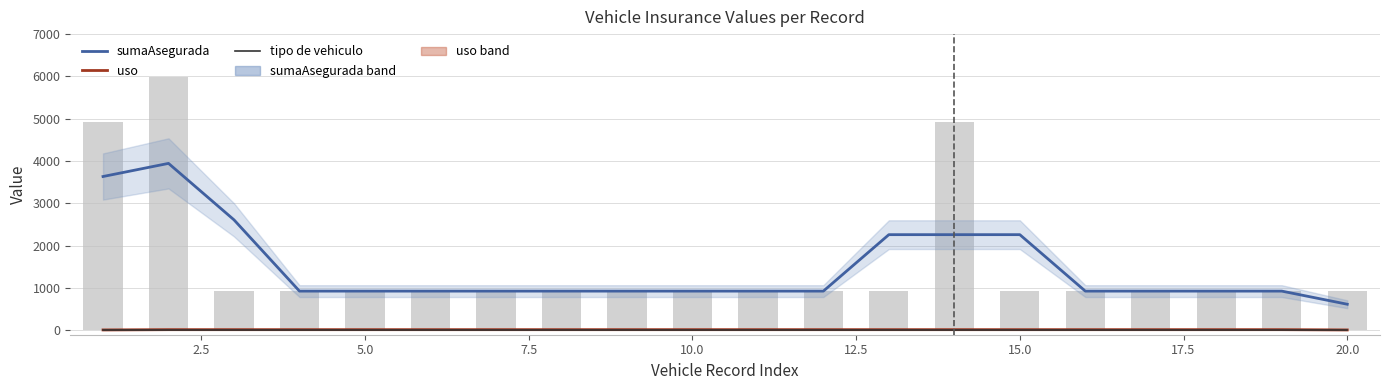

What is the lowest value of the uso series?

13.3